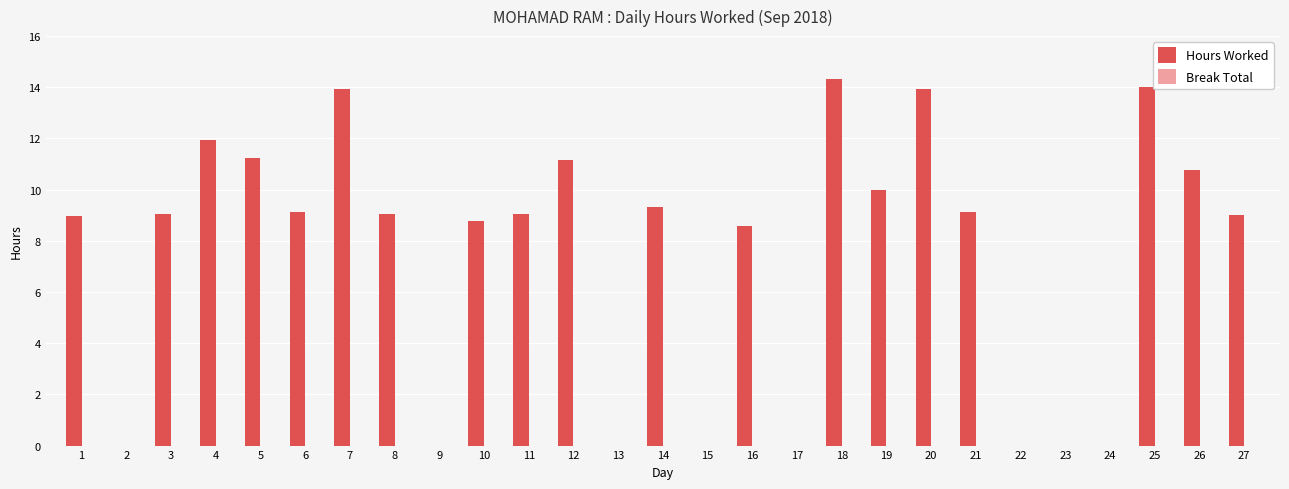

What is the sum of all values?

201.4